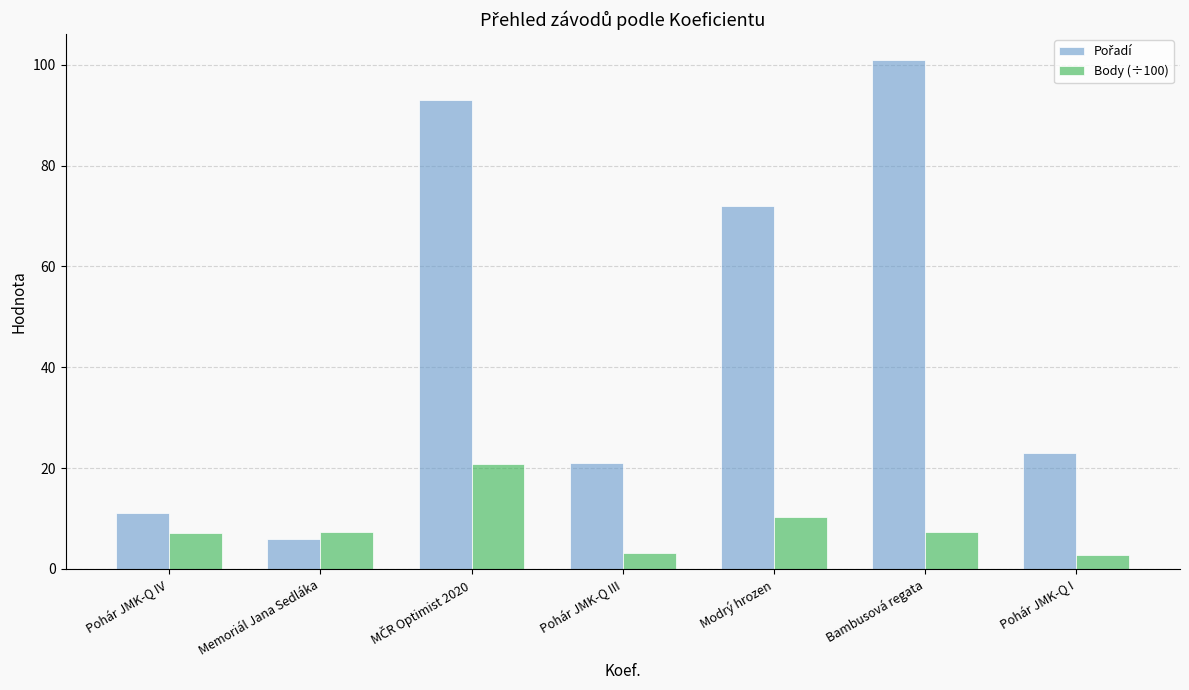

True or false: Body (÷100) has a value of 2.7 at Pohár JMK-Q I.

True